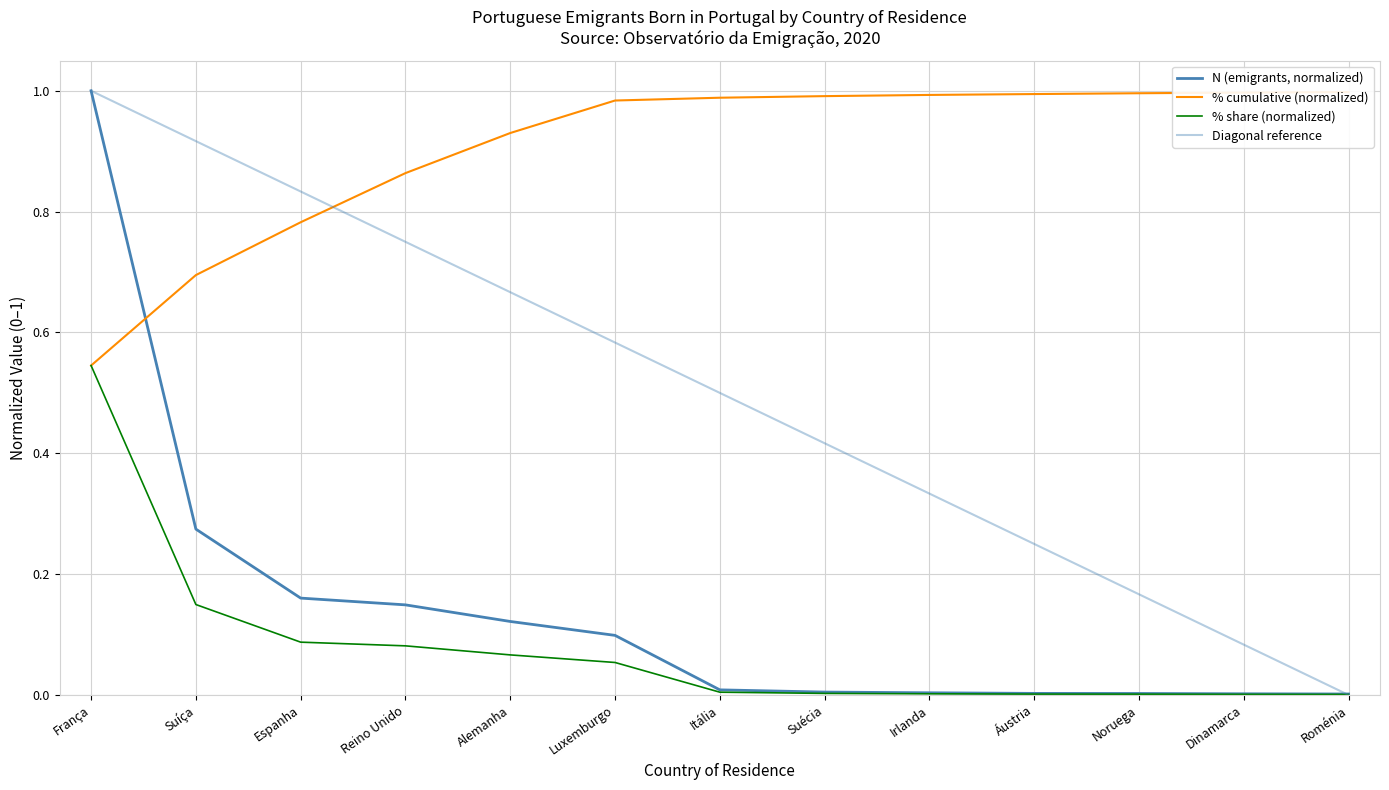

What is the total value across all series at Luxemburgo?

1.1